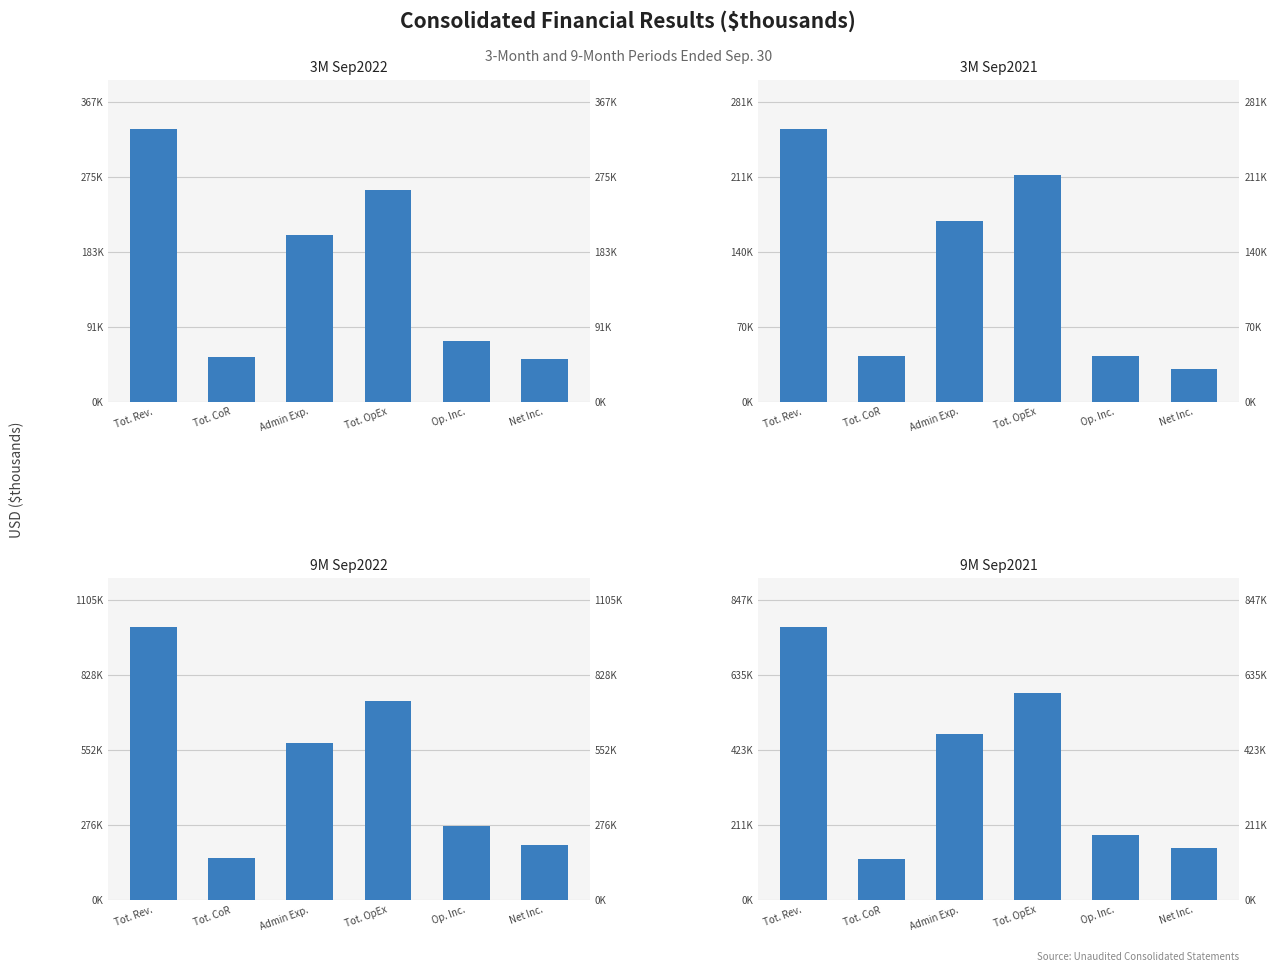

What is the lowest value of the 9M Sep2021 series?

115363